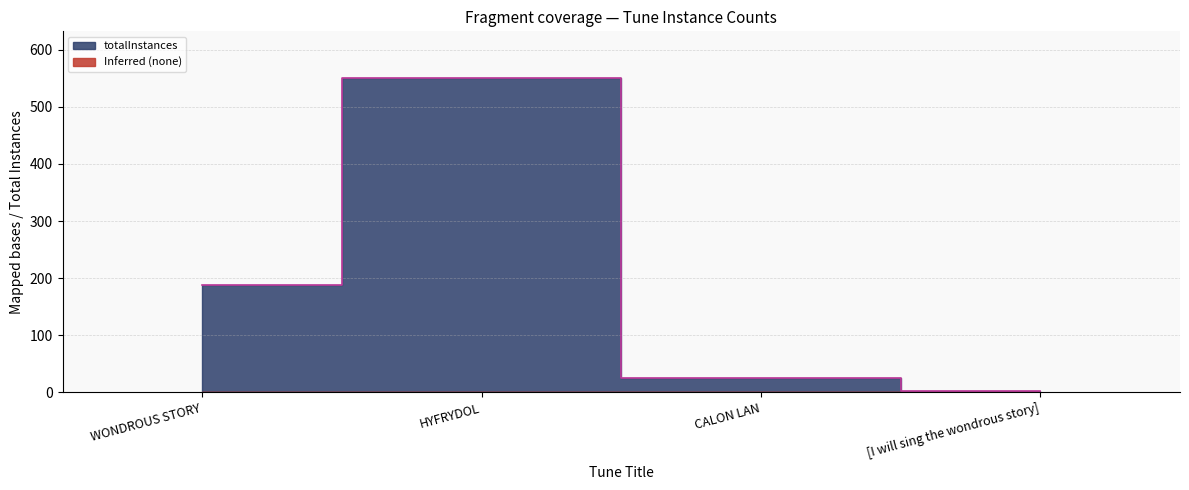

Which has a higher value, CALON LAN or HYFRYDOL?

HYFRYDOL